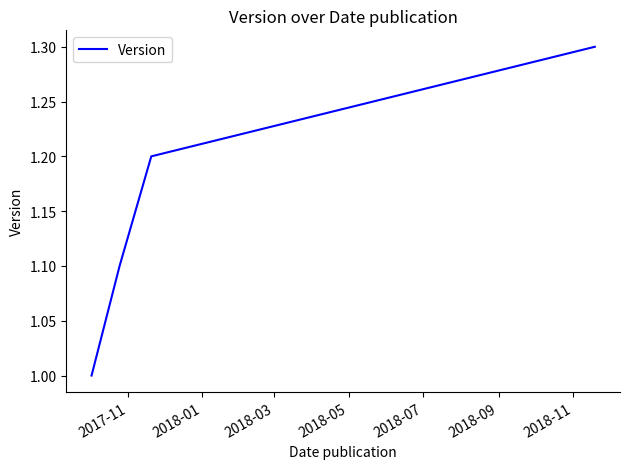

What is the greatest value displayed?

1.3